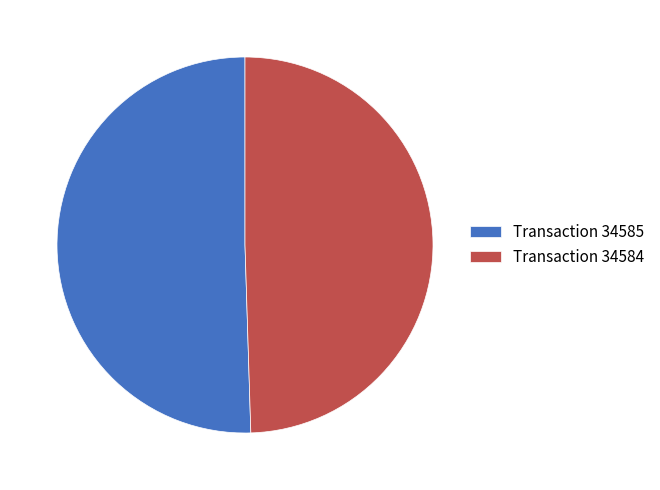

Which slice is the smallest?

Transaction 34584